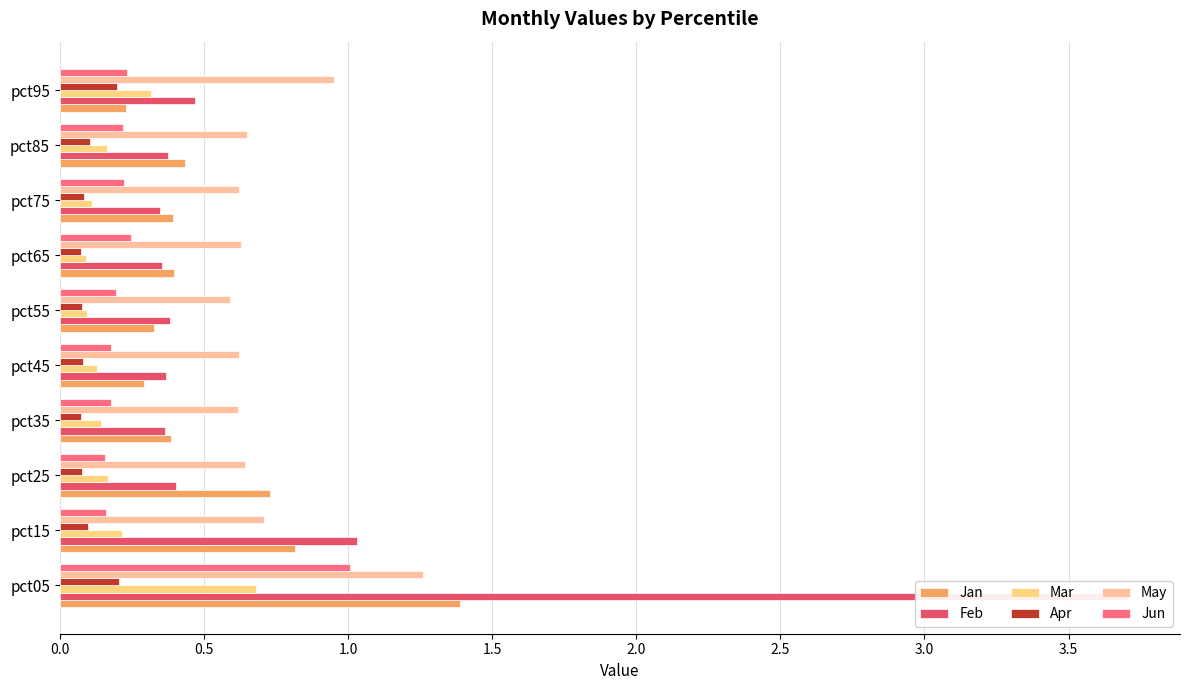

Are the bars horizontal?

Yes